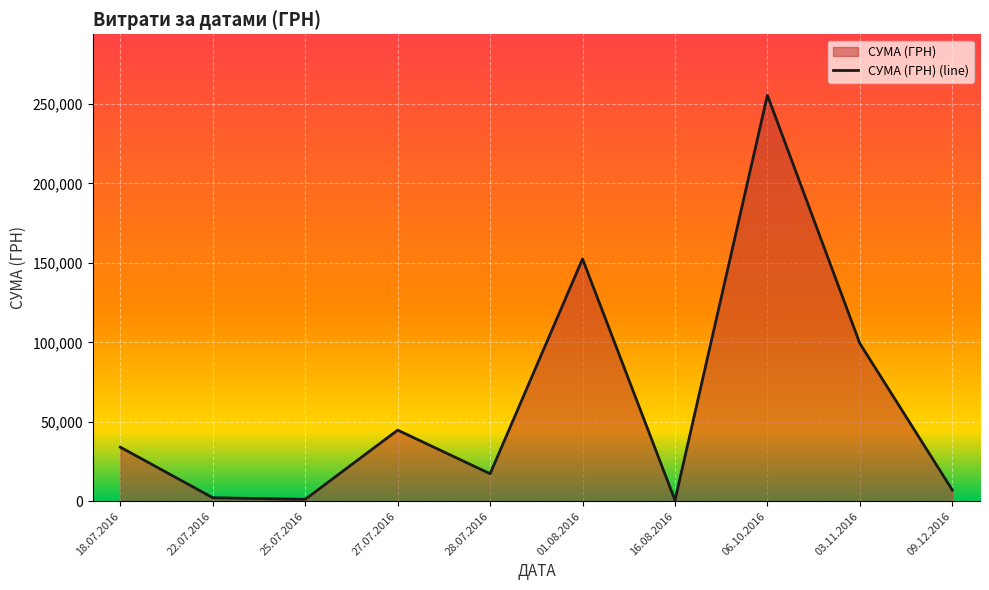

Which has a higher value, 27.07.2016 or 27.07.2016?

27.07.2016